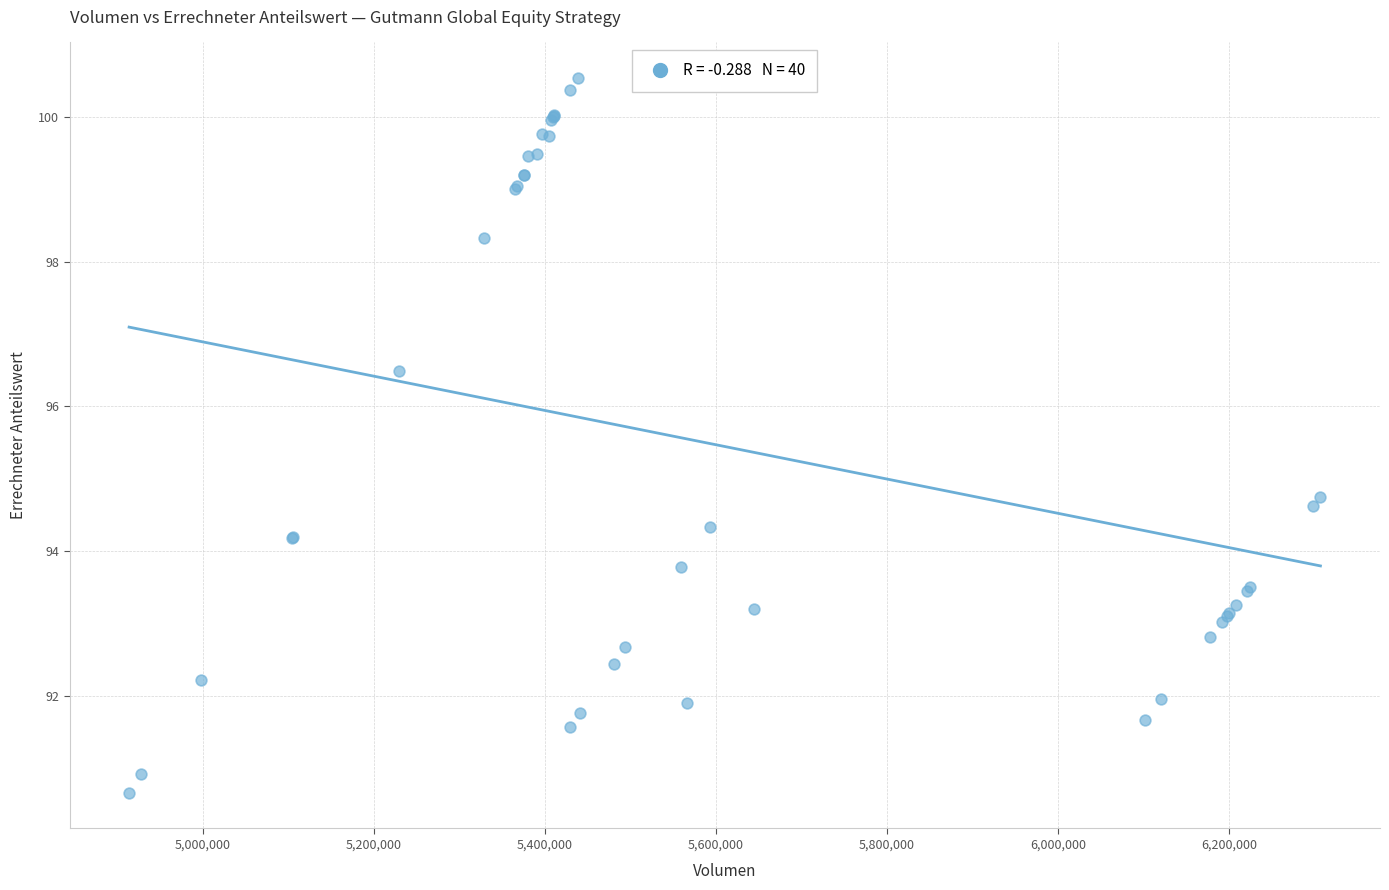

What Y value in the scatter plot is closest to 95?

94.8